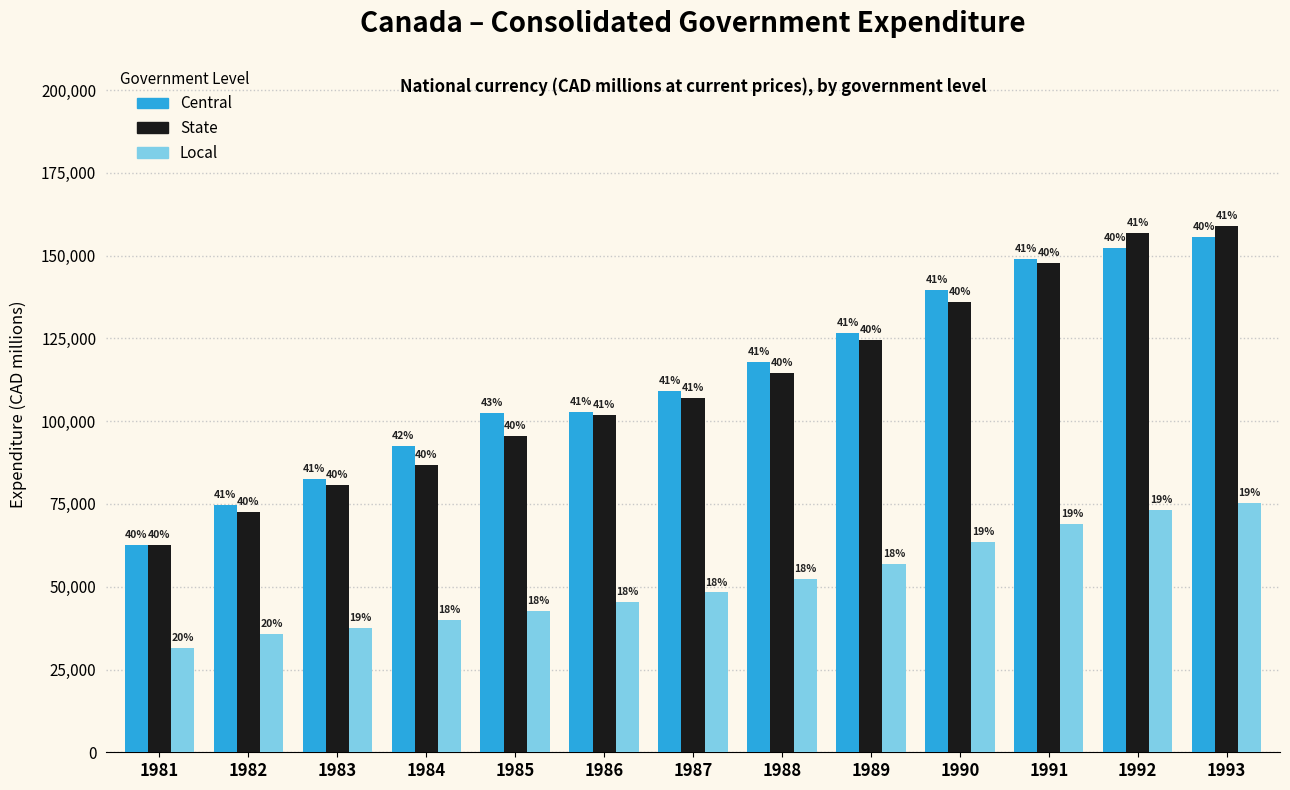

Is the value of Central at 1984 greater than the value of State at 1986?

No